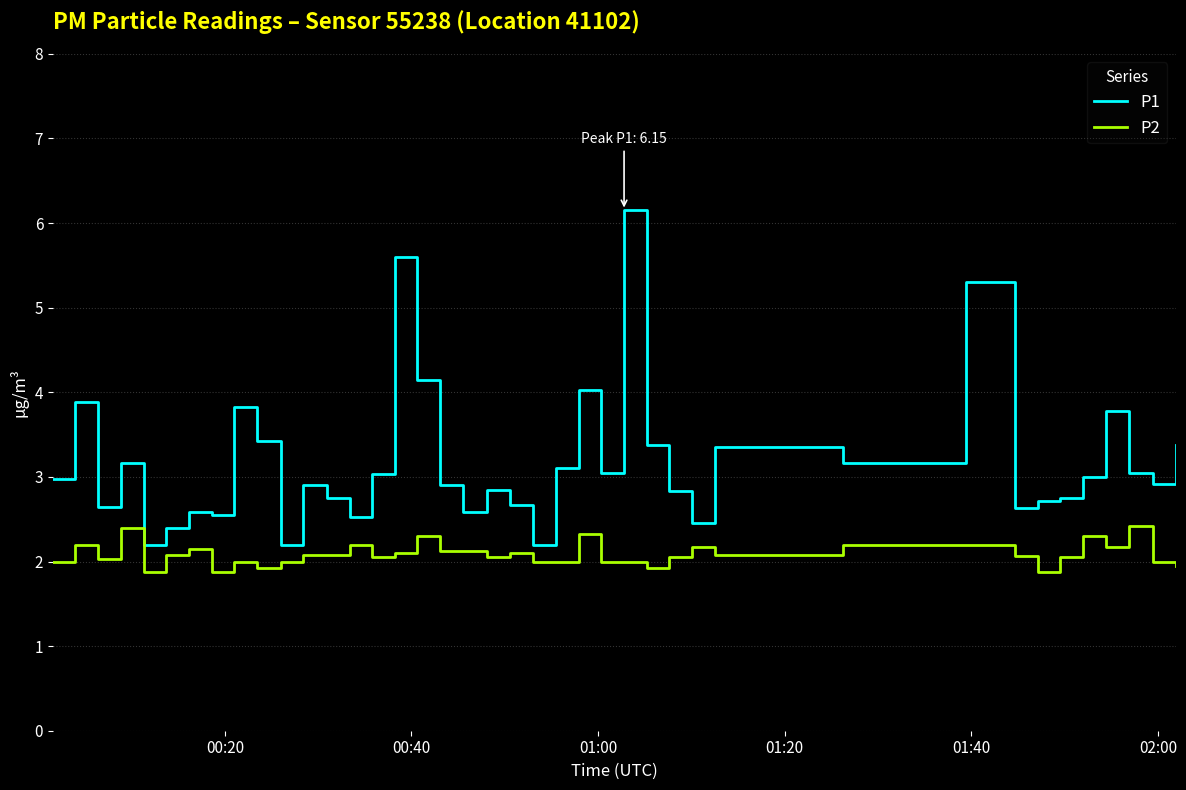

What is the smallest value displayed?

1.9